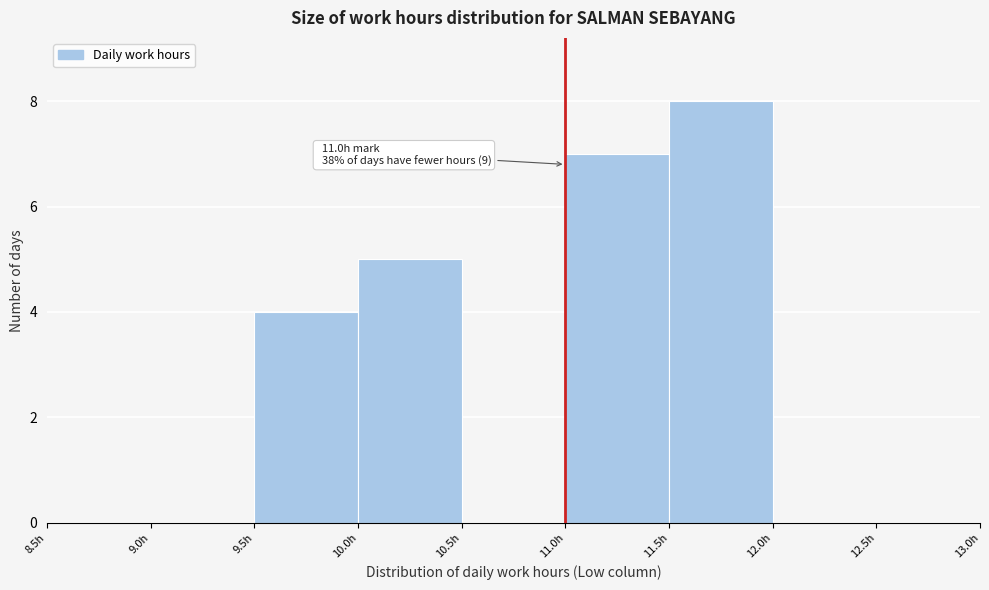

Over which range of the x-axis is the bar tallest?

11.5 to 12.0